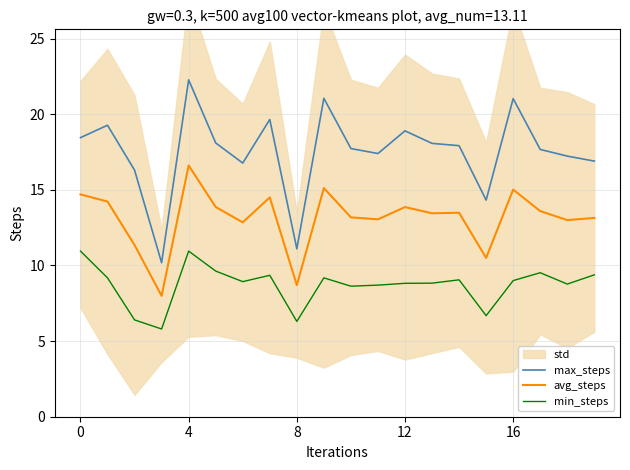

How many lines are shown in the chart?

3